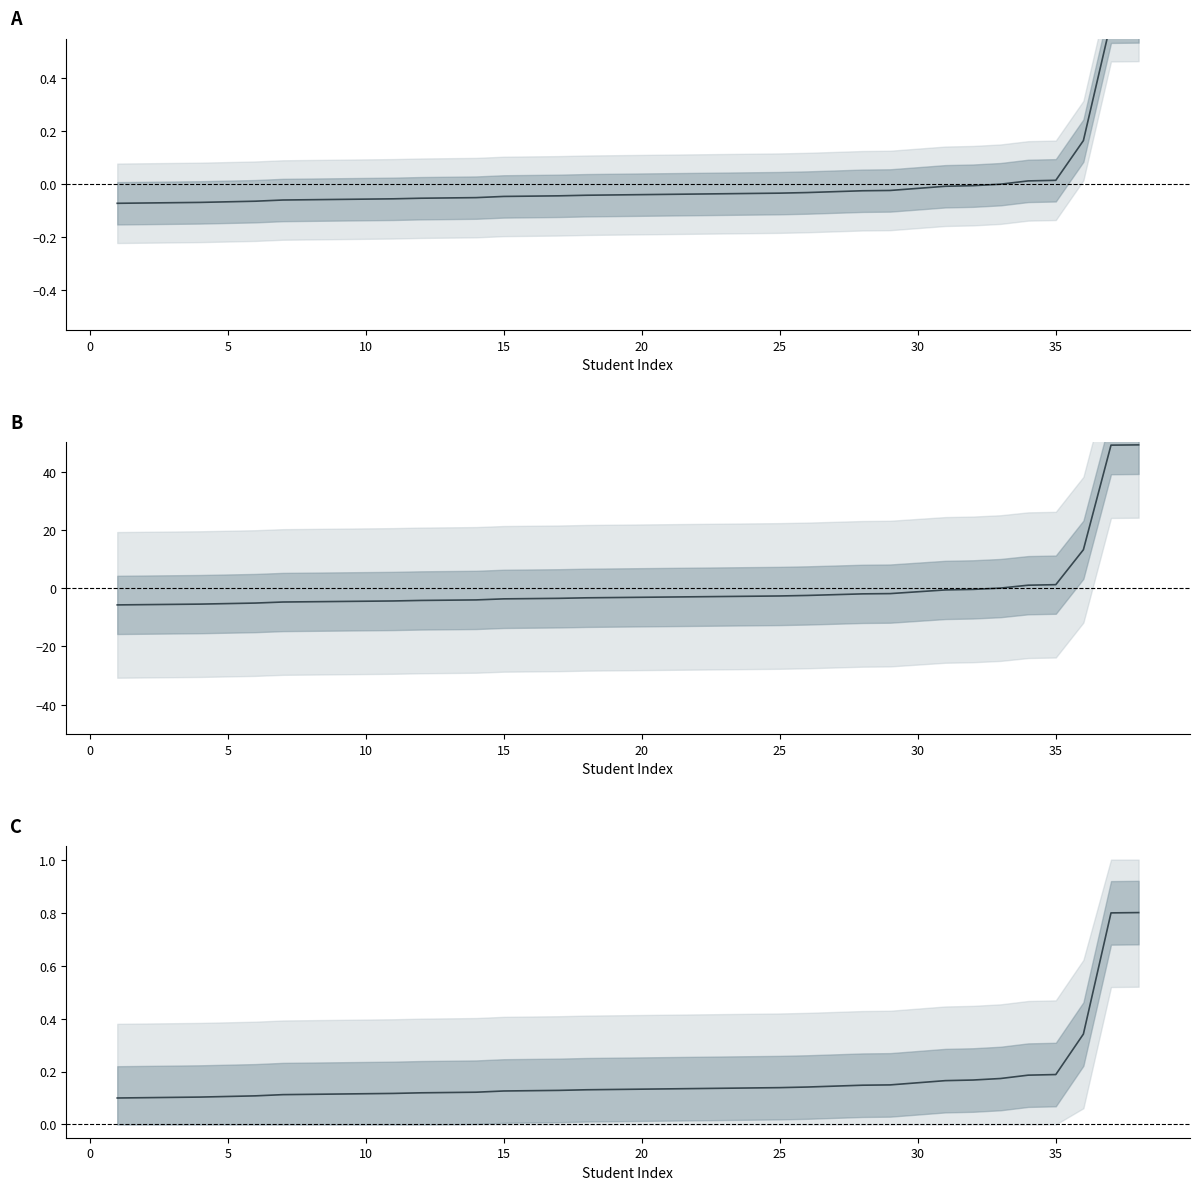

What is the label of the 35th point from the right?

10